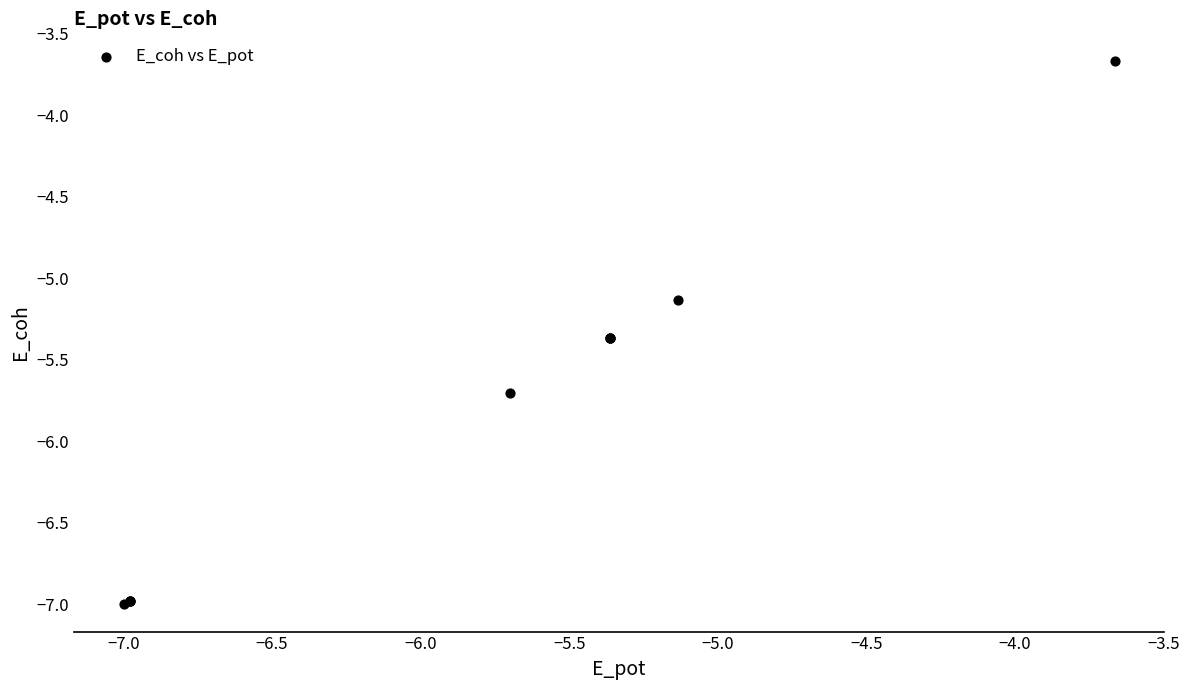

What Y value in the scatter plot is closest to -5?

-5.1